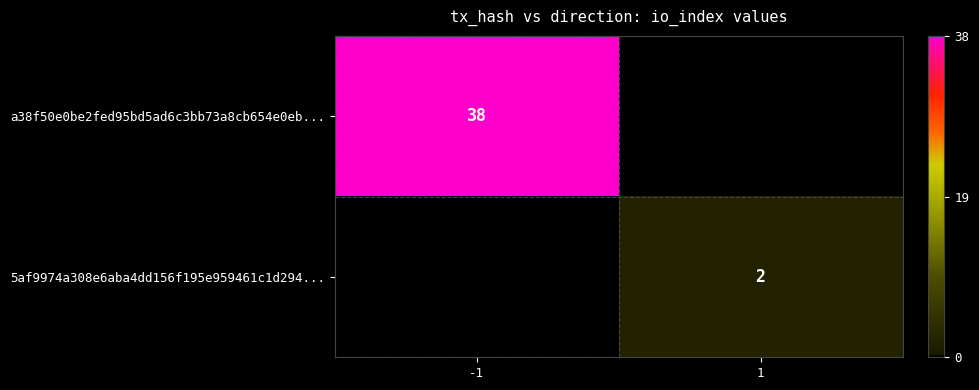

The value of 5af9974a308e6aba4dd156f195e959461c1d294... at 1 is 2. True or false?

True